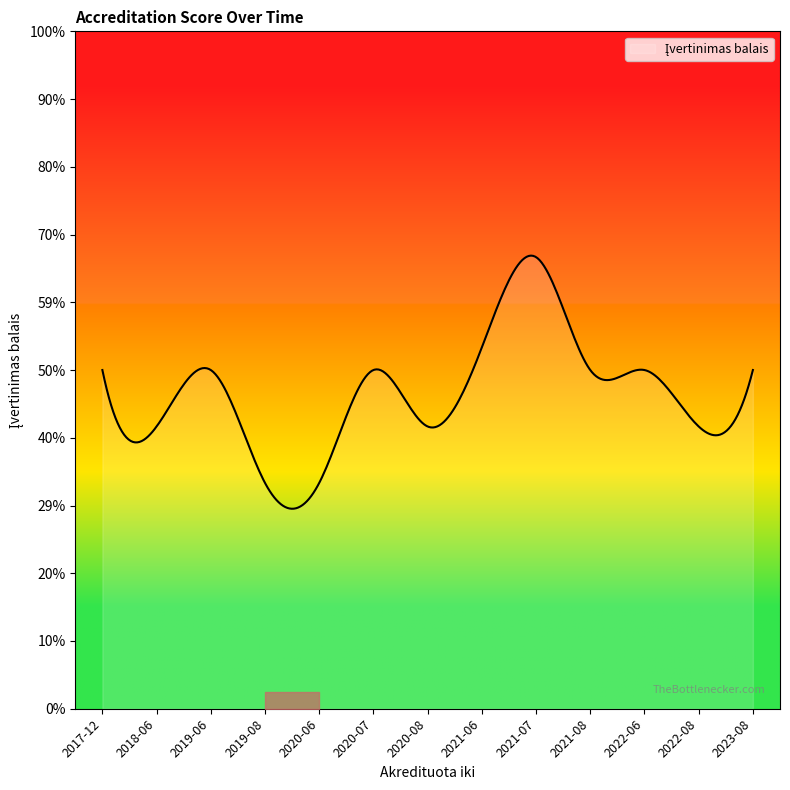

Does the chart have visible grid lines?

No